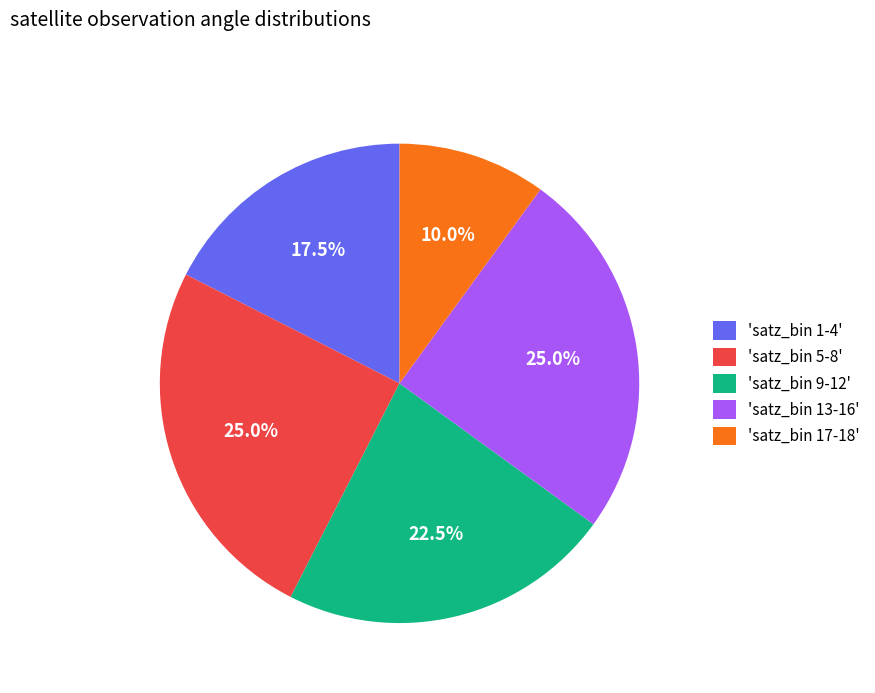

How much of the chart is everything except 'satz_bin 9-12'?

77.5%